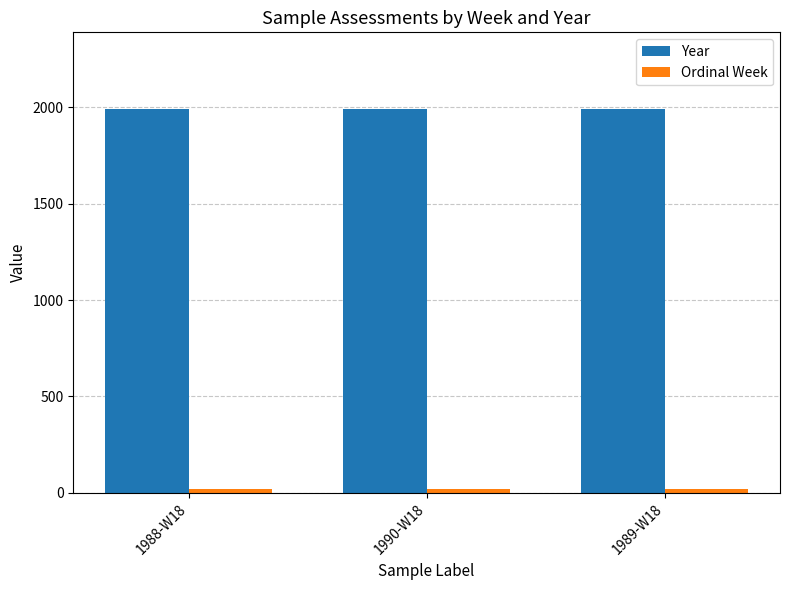

The value of Year at 1989-W18 is 964. True or false?

False